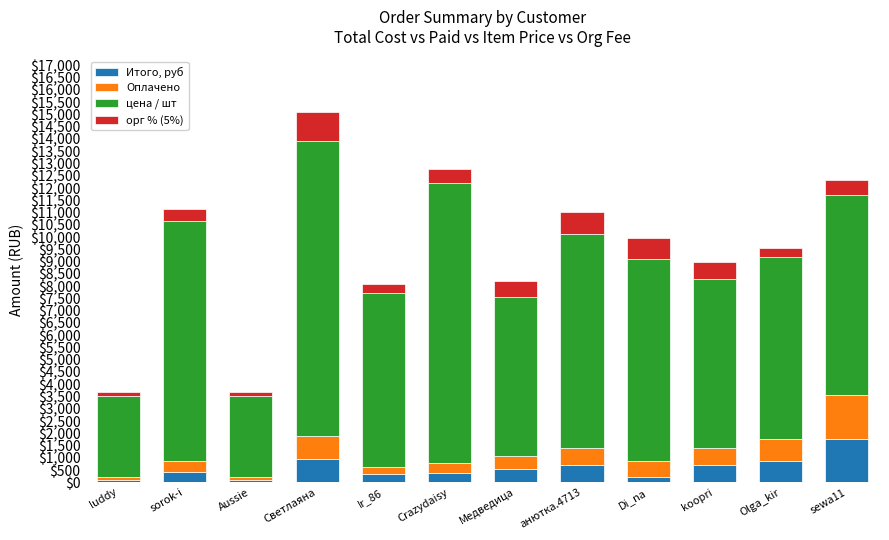

At which category is the sum across all series the highest?

Светлаяна